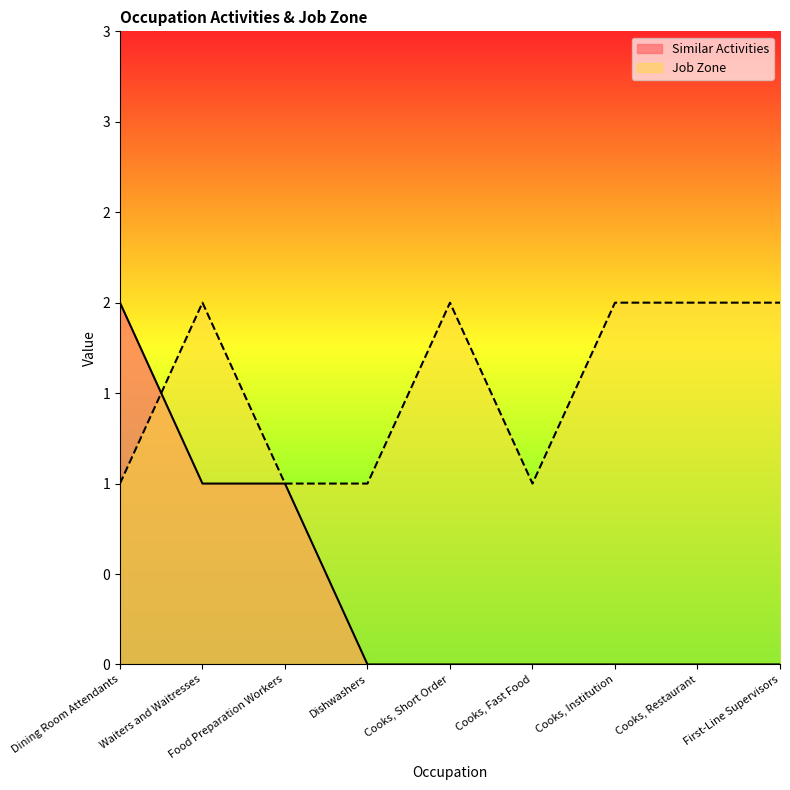

What is the highest value of the Similar Activities series?

2